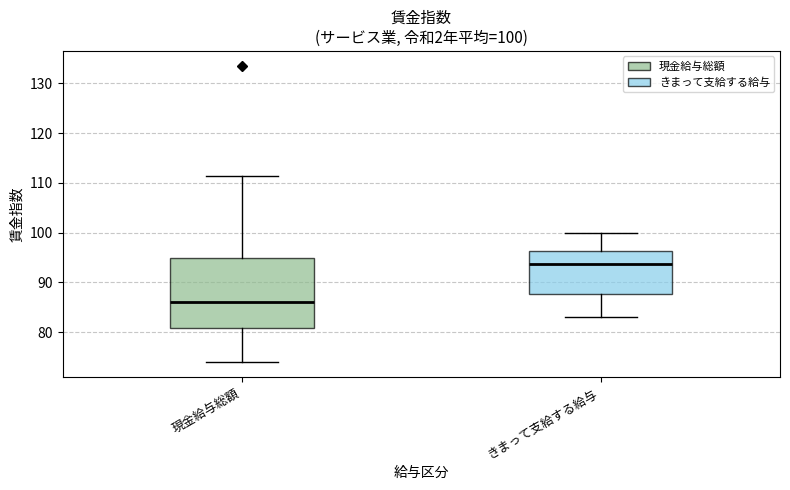

Which box has the lowest median line?

現金給与総額